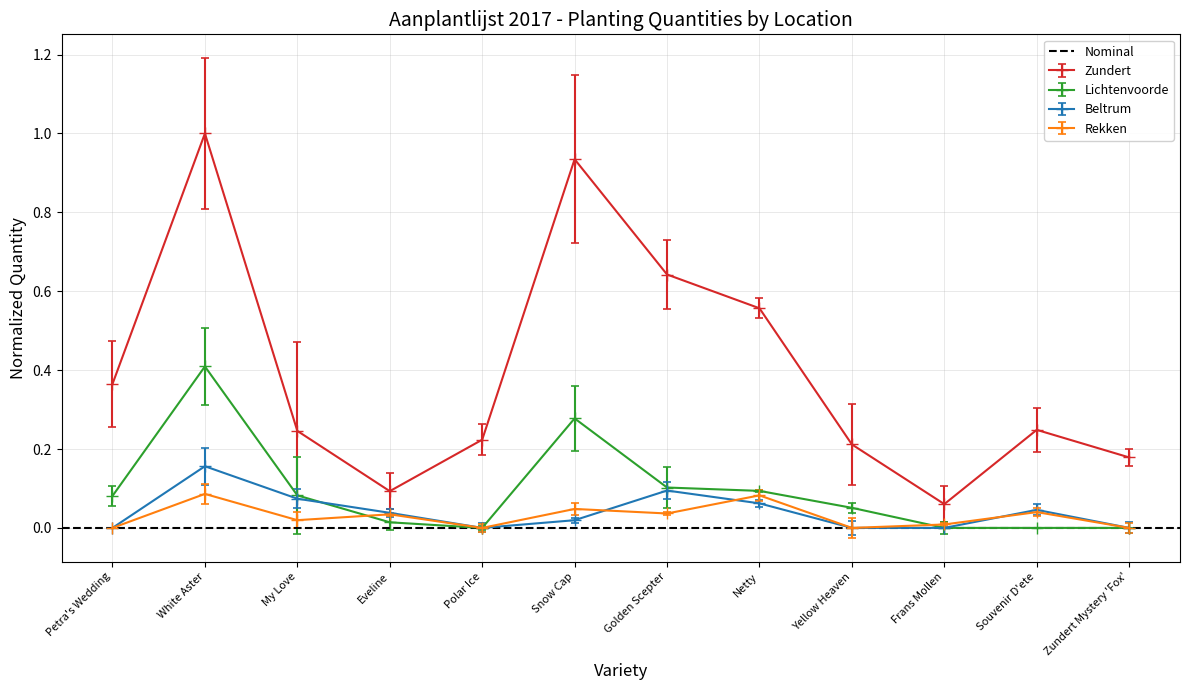

The value of Lichtenvoorde at Eveline is 0.0. True or false?

True